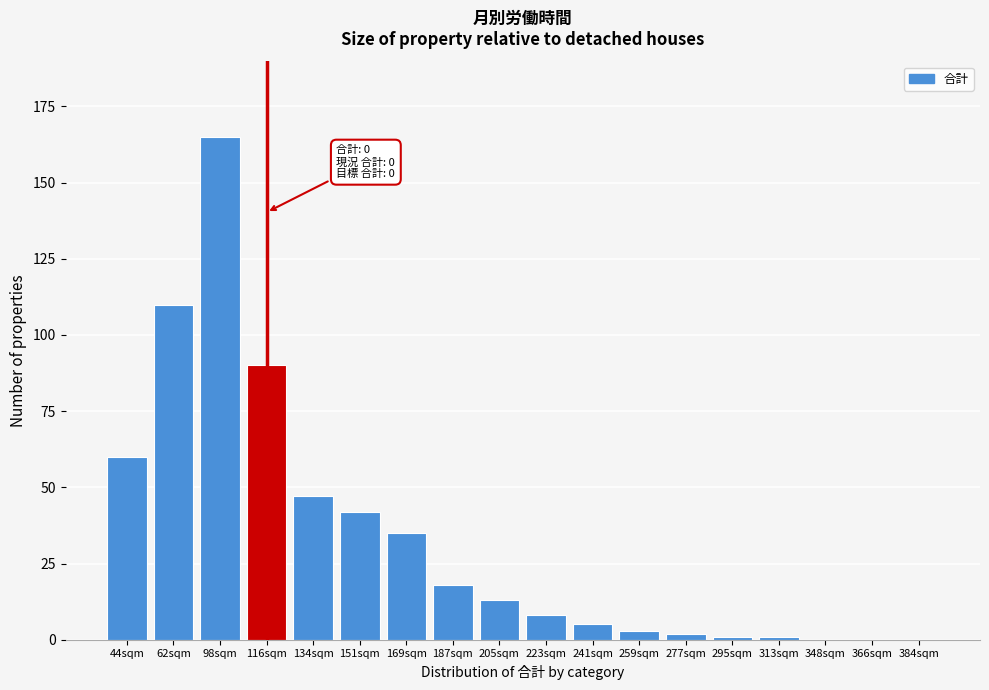

Reading right to left, extract all data points from this chart.

384sqm=0	366sqm=0	348sqm=0	313sqm=1	295sqm=1	277sqm=2	259sqm=3	241sqm=5	223sqm=8	205sqm=13	187sqm=18	169sqm=35	151sqm=42	134sqm=47	116sqm=90	98sqm=165	62sqm=110	44sqm=60